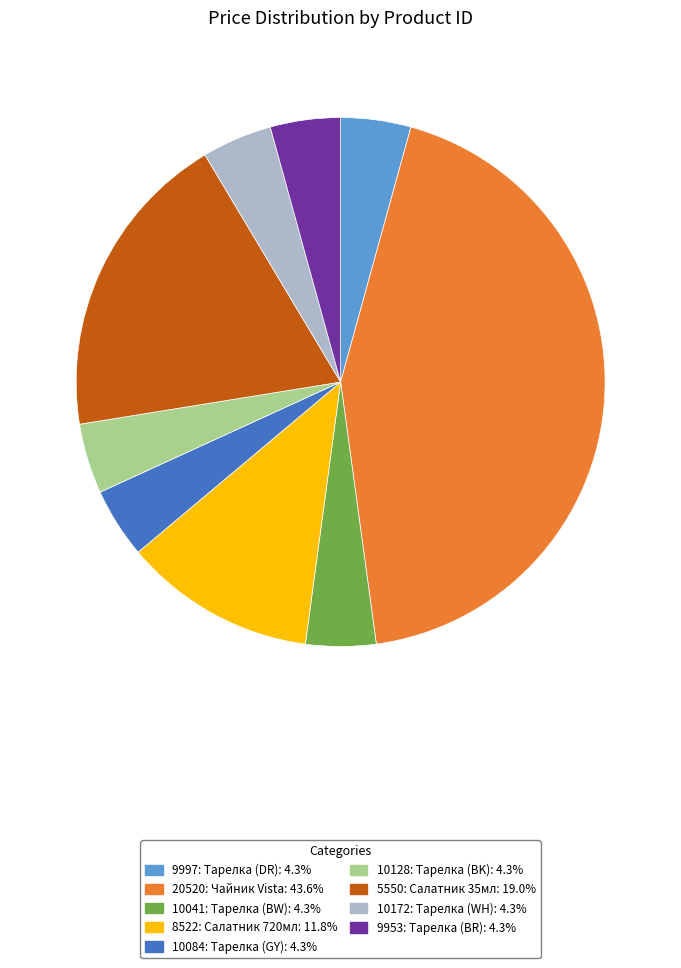

Approximately how many times larger is the value at 9997 compared to 8522?

0.4